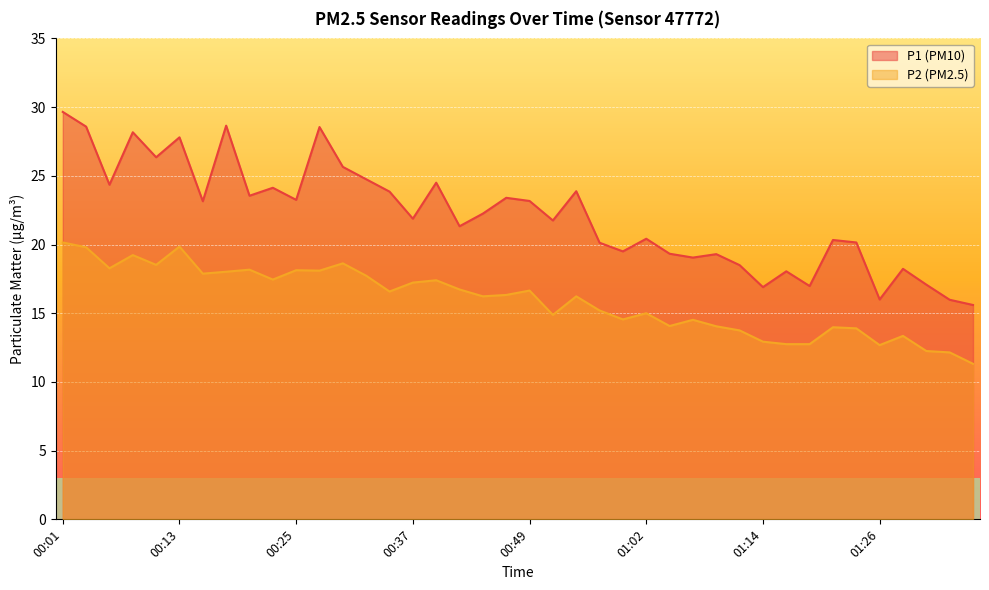

The P2 series shows 12.2 at 01:33. True or false?

True